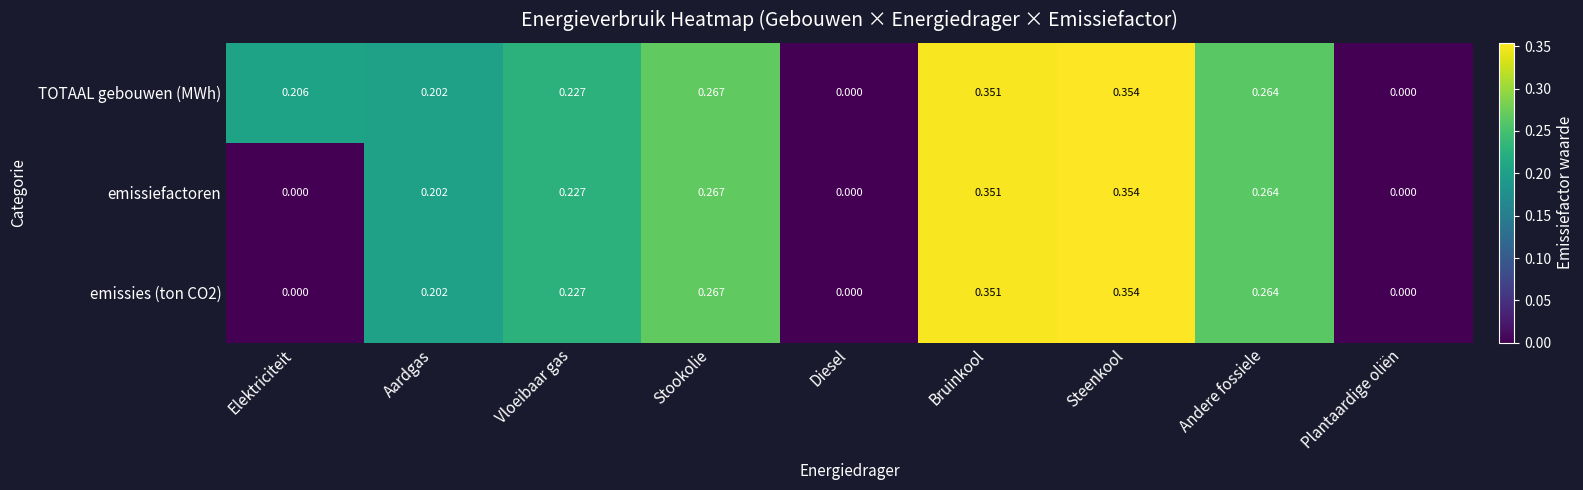

Which category has the highest value across all series?

Steenkool